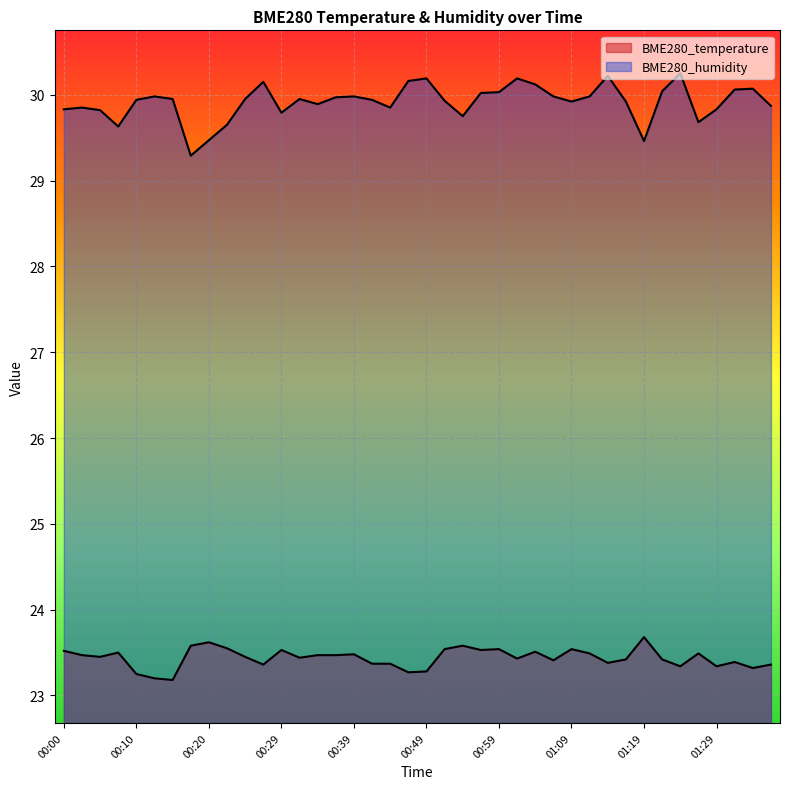

Reading right to left, extract all data points from this chart.

BME280_temperature: 01:37=23.4	01:34=23.3	01:32=23.4	01:29=23.3	01:26=23.5	01:24=23.3	01:22=23.4	01:19=23.7	01:16=23.4	01:14=23.4	01:11=23.5	01:09=23.5	01:06=23.4	01:04=23.5	01:01=23.4	00:59=23.5	00:56=23.5	00:54=23.6	00:51=23.5	00:49=23.3	00:46=23.3	00:44=23.4	00:42=23.4	00:39=23.5	00:37=23.5	00:34=23.5	00:32=23.4	00:29=23.5	00:27=23.4	00:25=23.4	00:22=23.6	00:20=23.6	00:17=23.6	00:15=23.2	00:12=23.2	00:10=23.2	00:08=23.5	00:05=23.4	00:03=23.5	00:00=23.5
BME280_humidity: 01:37=29.9	01:34=30.1	01:32=30.1	01:29=29.8	01:26=29.7	01:24=30.2	01:22=30.0	01:19=29.5	01:16=29.9	01:14=30.2	01:11=30.0	01:09=29.9	01:06=30.0	01:04=30.1	01:01=30.2	00:59=30.0	00:56=30.0	00:54=29.8	00:51=29.9	00:49=30.2	00:46=30.2	00:44=29.9	00:42=29.9	00:39=30.0	00:37=30.0	00:34=29.9	00:32=29.9	00:29=29.8	00:27=30.1	00:25=29.9	00:22=29.6	00:20=29.5	00:17=29.3	00:15=29.9	00:12=30.0	00:10=29.9	00:08=29.6	00:05=29.8	00:03=29.9	00:00=29.8